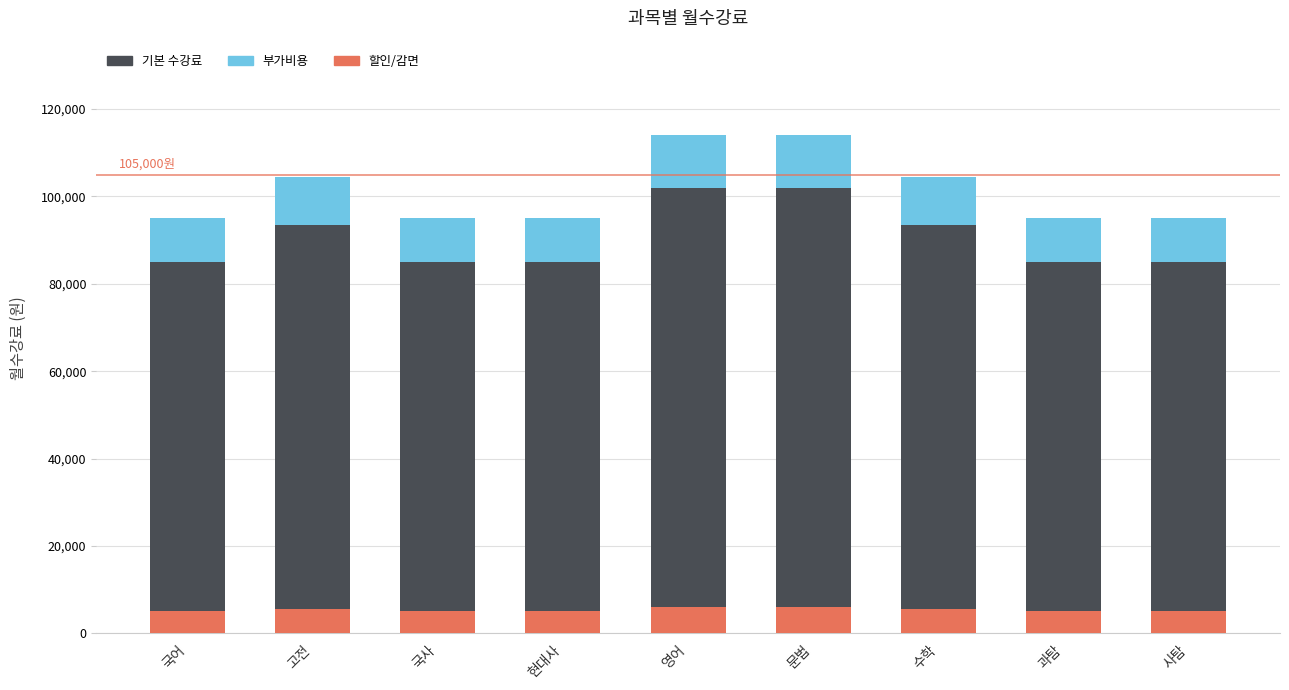

Between 문법 and 과탐, which series saw the biggest shift?

기본 수강료